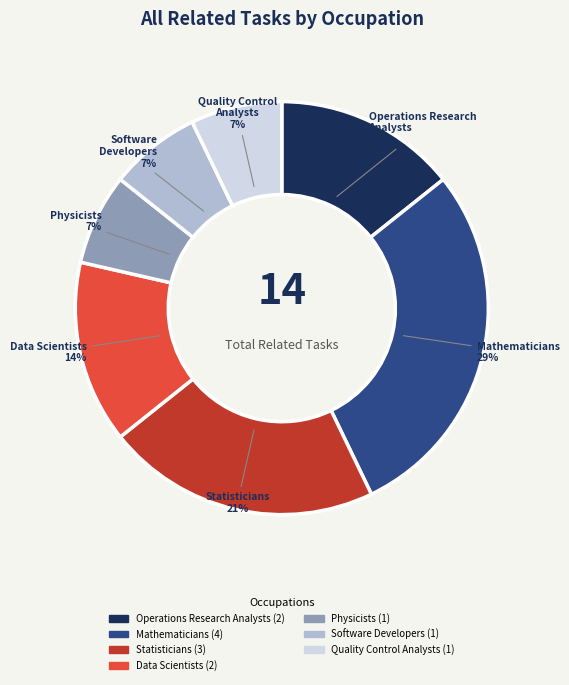

Does any single category account for the majority?

No